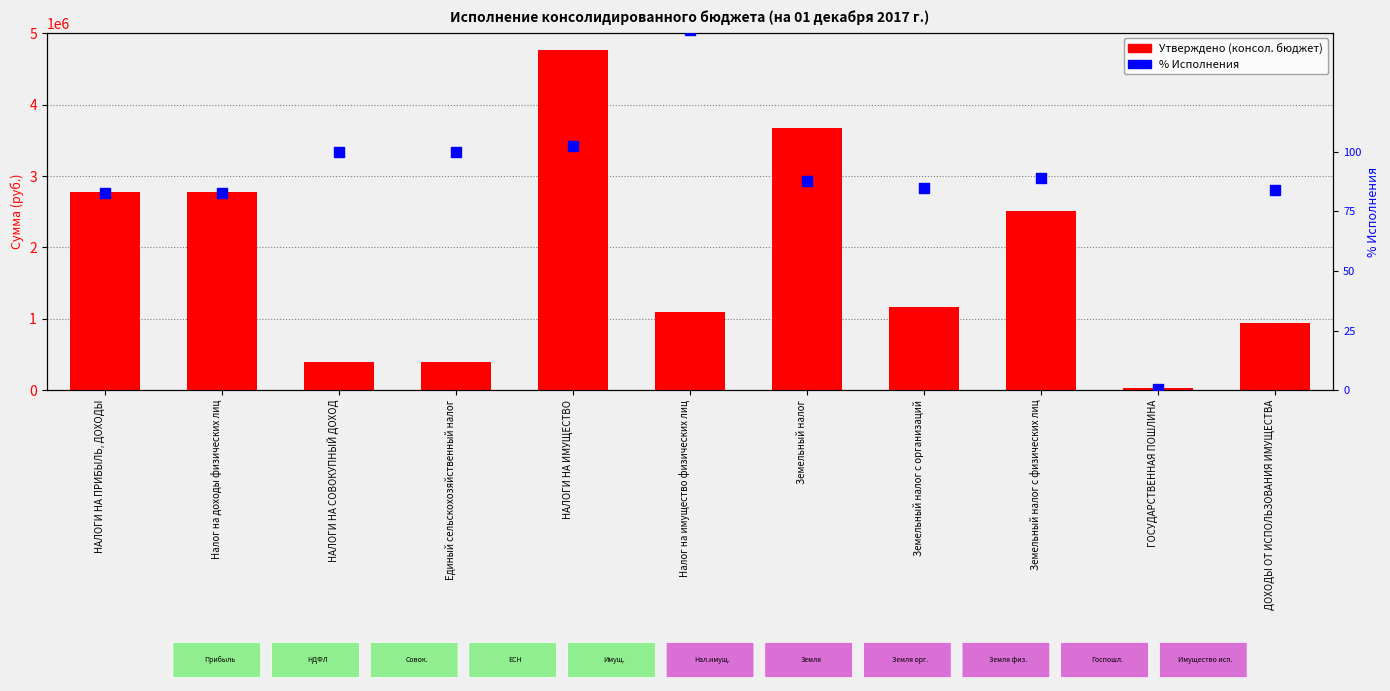

Which series has the largest total across all categories?

Утверждено (консол. бюджет)